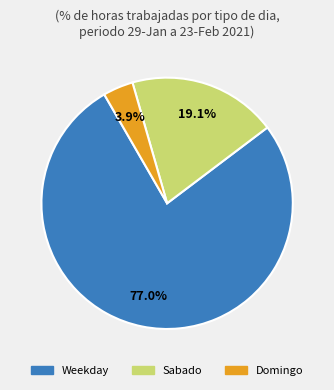

Is there any slice that represents more than half of the pie?

Yes